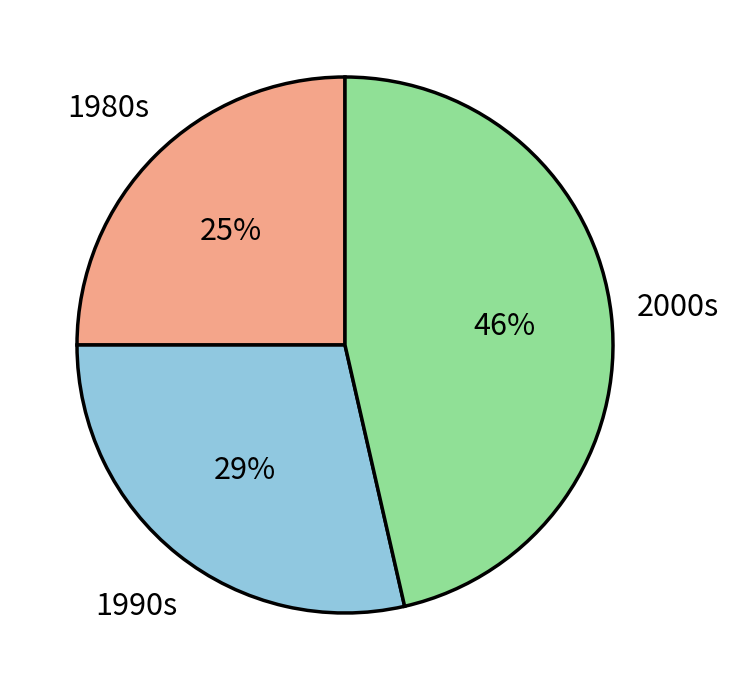

Which slice is the largest?

2000s